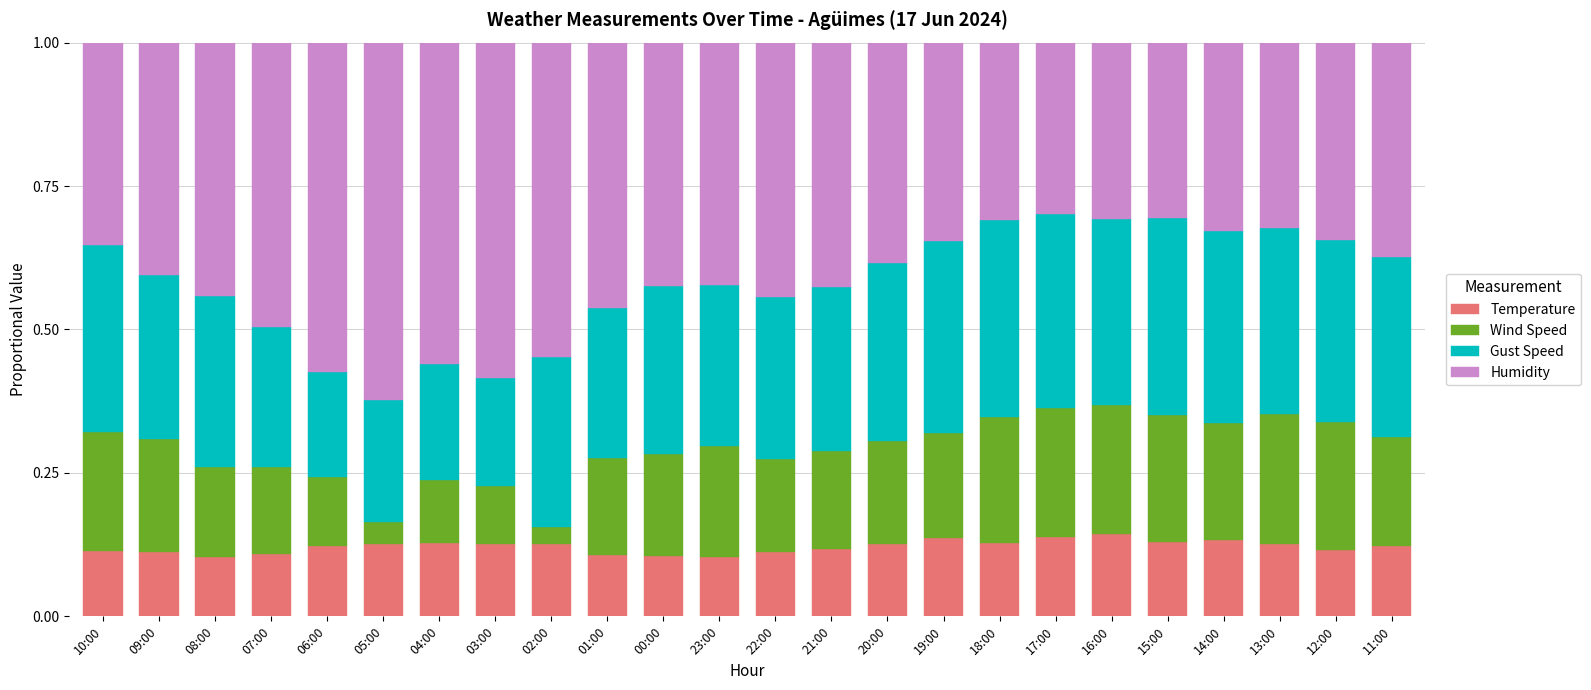

Count the number of data series in this chart.

4